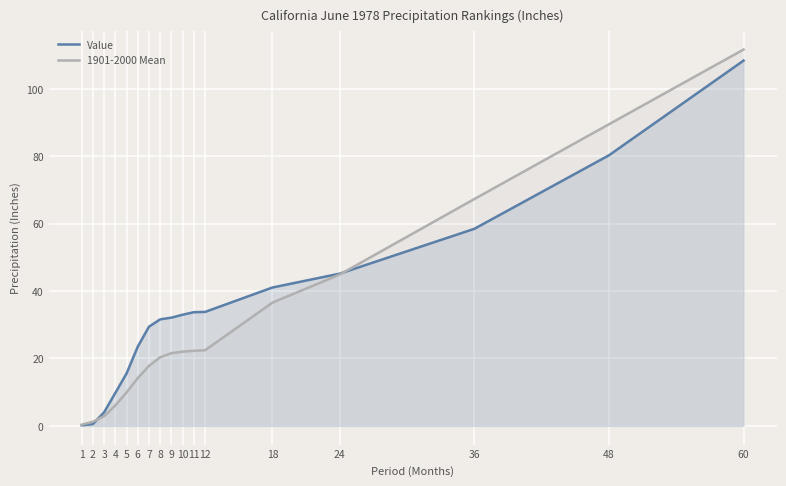

What is the value of the Value point at the 7th from the left?

29.4